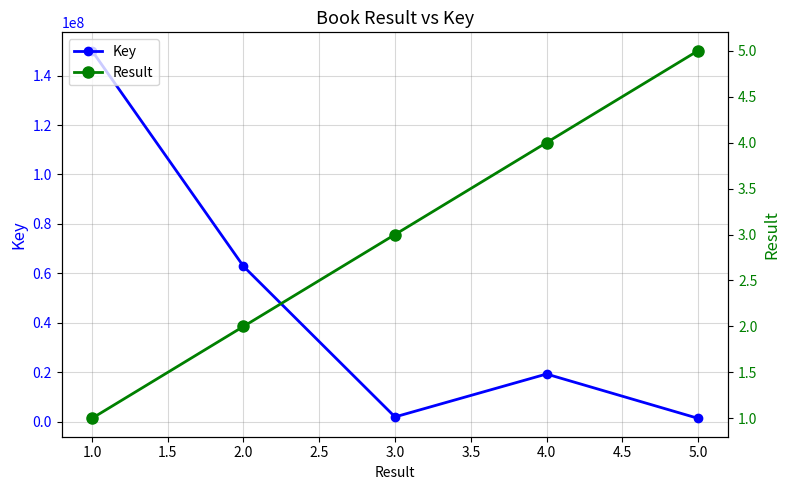

What is the maximum value for Key?

150063762